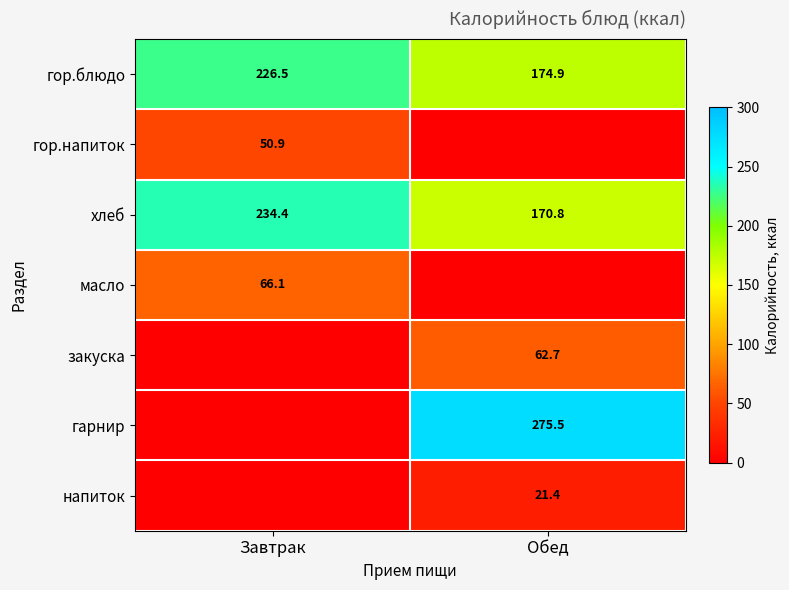

What is the average value of the хлеб series?

202.6